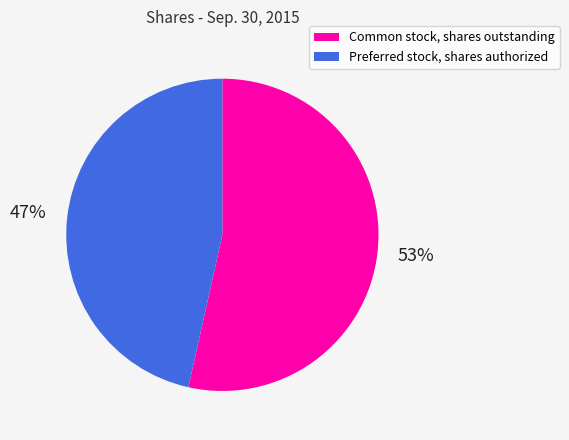

To the nearest percent, what portion does Preferred stock, shares authorized represent?

47%